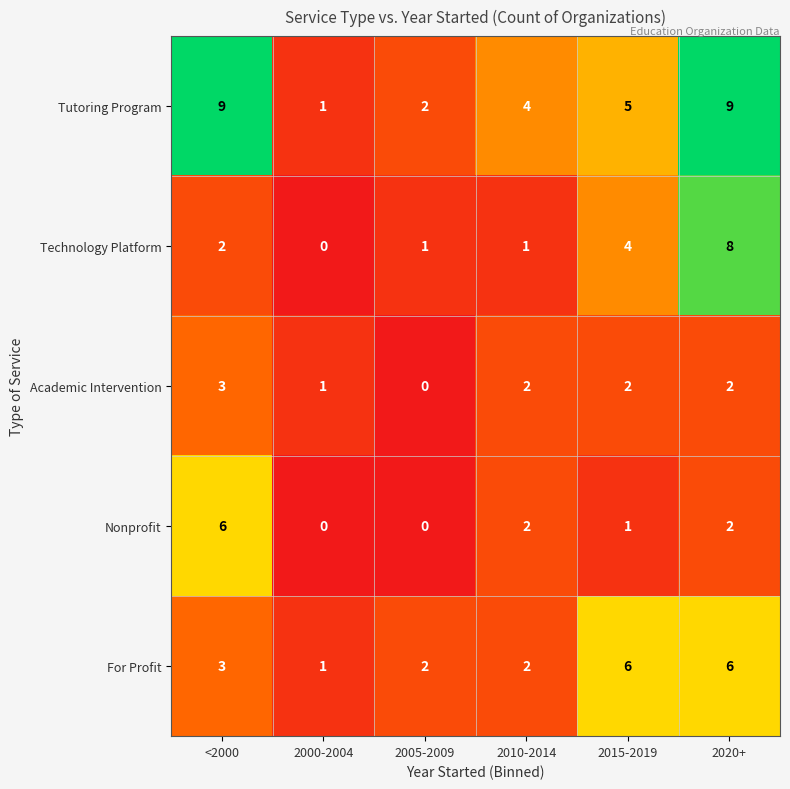

Between 2005-2009 and 2015-2019, which series saw the biggest shift?

For Profit